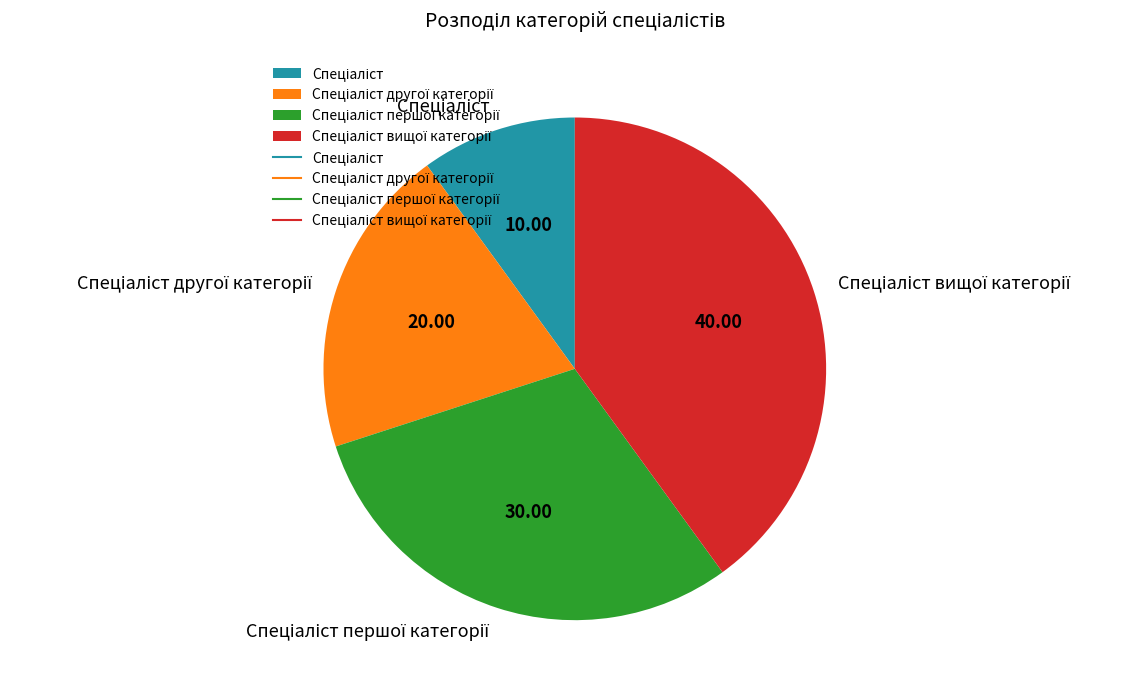

Is there any slice that represents more than half of the pie?

No